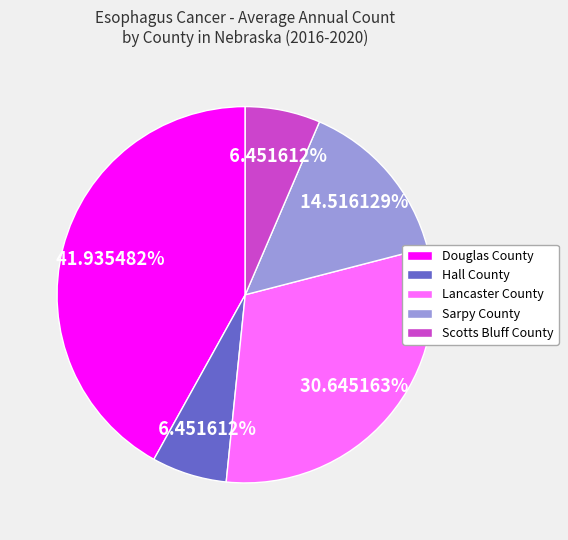

Combined, do Douglas County and Scotts Bluff County account for over 50%?

No